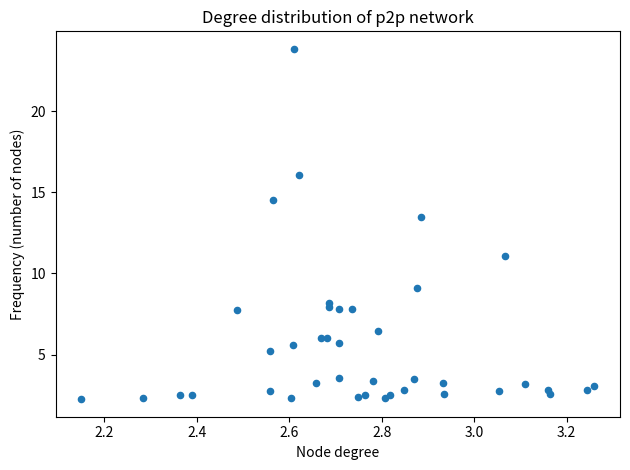

What Y value in the scatter plot is closest to 13?

13.5